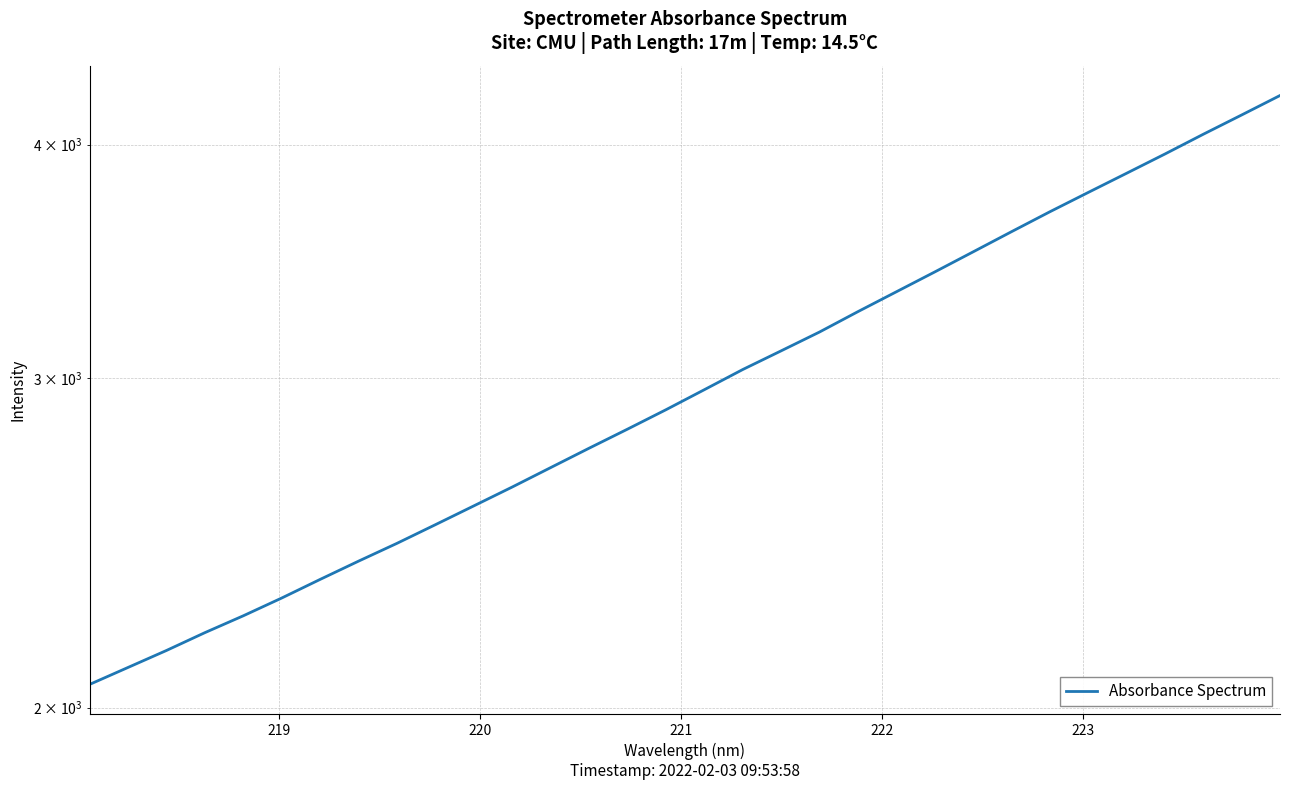

What is the difference between the maximum and minimum values?

2191.3